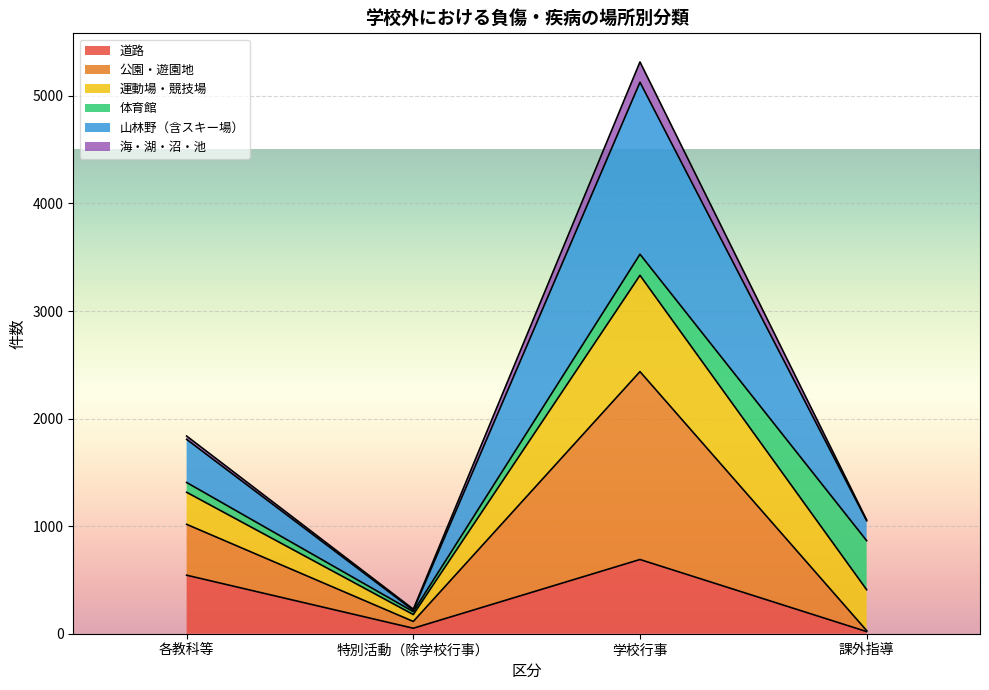

Is it true that 道路 equals 179 at 各教科等?

False